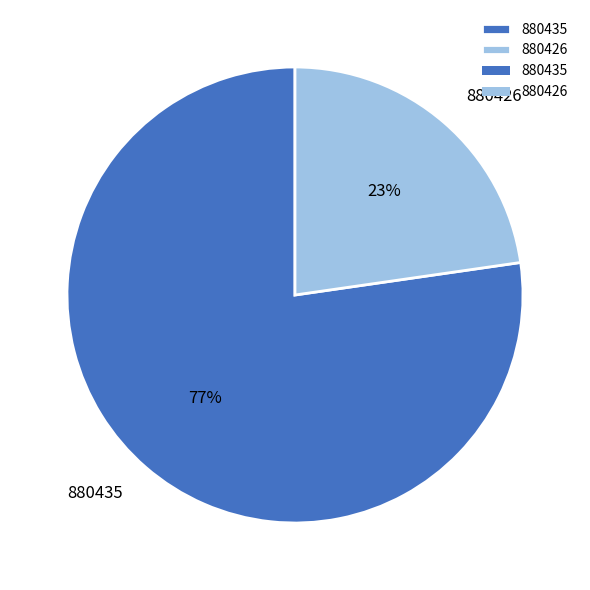

Rank the categories by value from lowest to highest.

880426, 880435